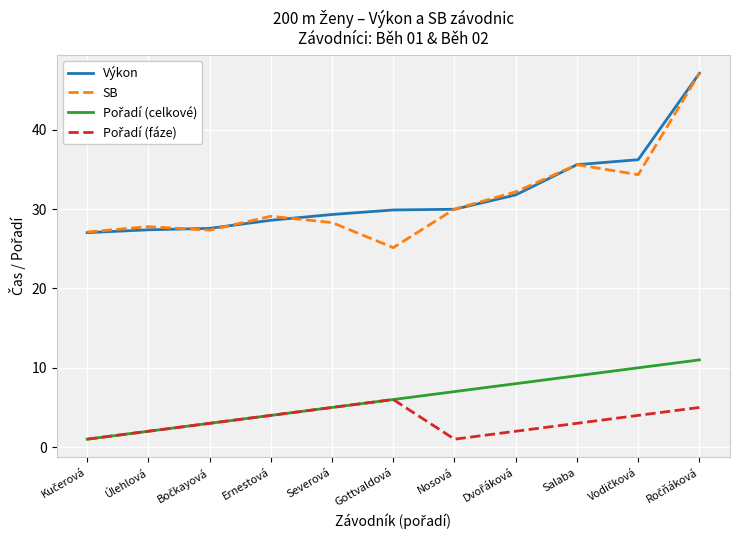

The value of SB at Úlehlová is 38.8. True or false?

False